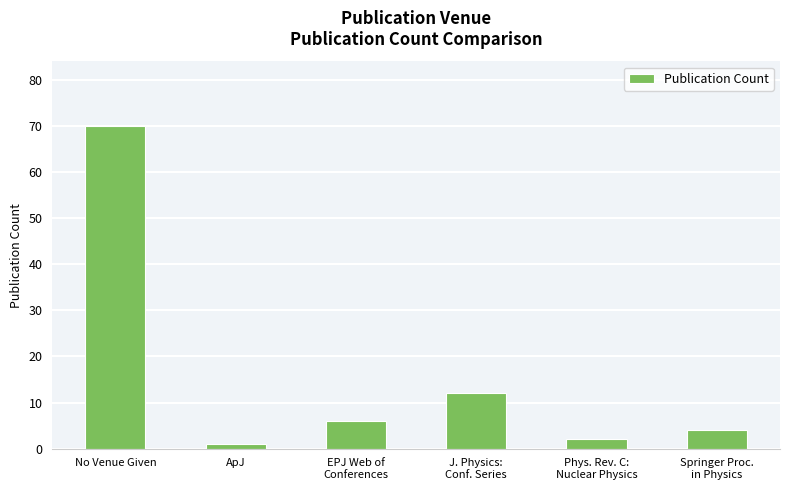

Rank the categories by value from highest to lowest.

No Venue Given, J. Physics:
Conf. Series, EPJ Web of
Conferences, Springer Proc.
in Physics, Phys. Rev. C:
Nuclear Physics, ApJ